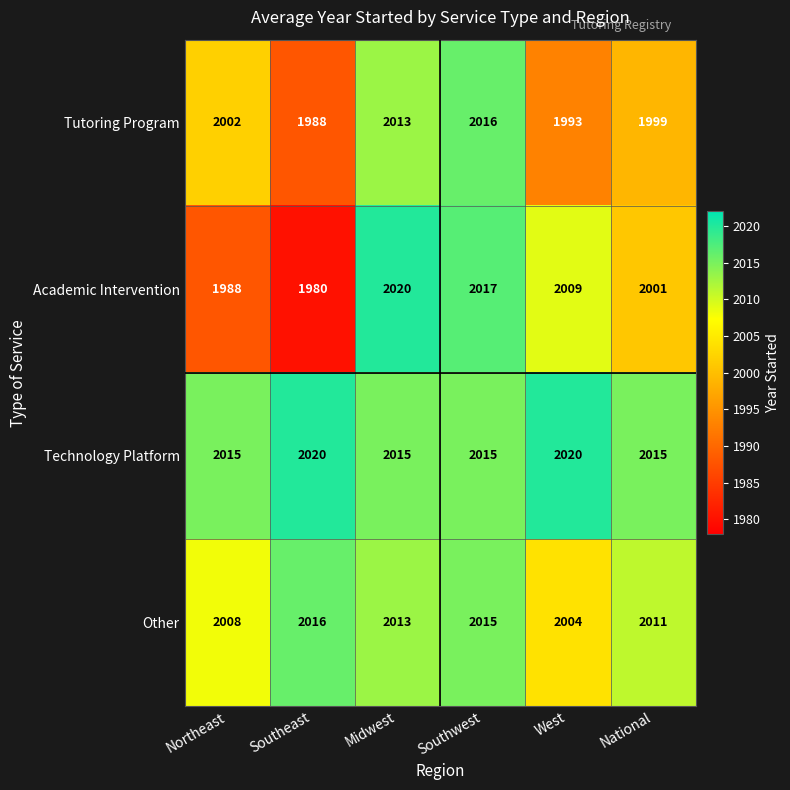

Read the Academic Intervention value at West.

2009